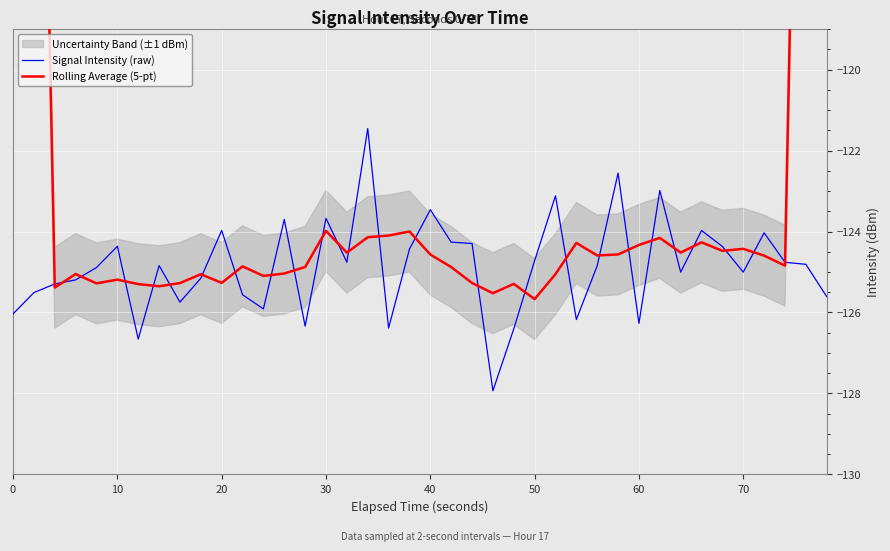

How many data points in Rolling Average (5-pt) are less than -124?

34